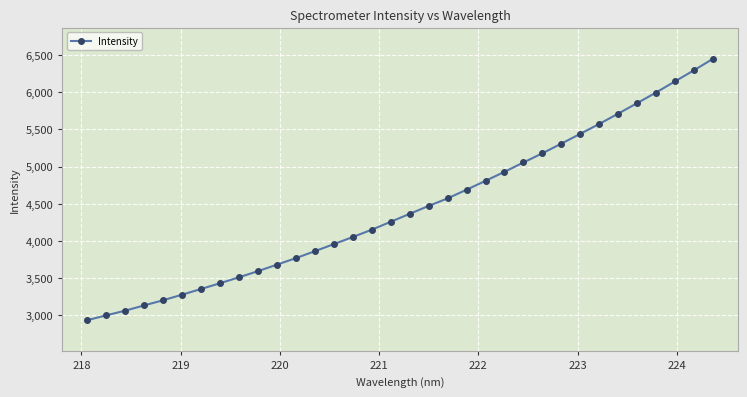

What is the average value?

4443.9